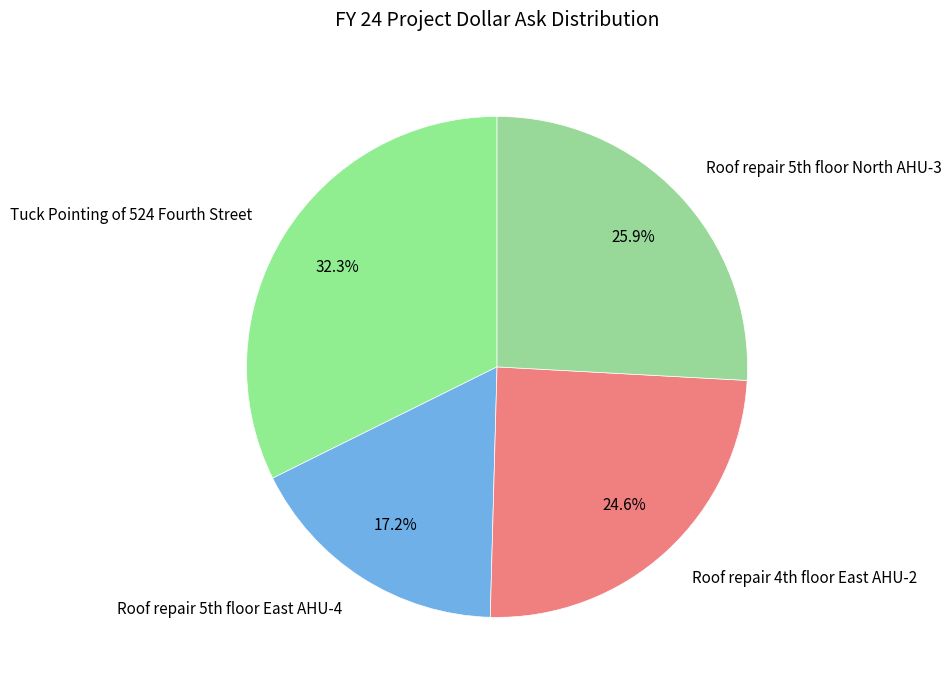

Rank the categories by value from highest to lowest.

Tuck Pointing of 524 Fourth Street, Roof repair 5th floor North AHU-3, Roof repair 4th floor East AHU-2, Roof repair 5th floor East AHU-4